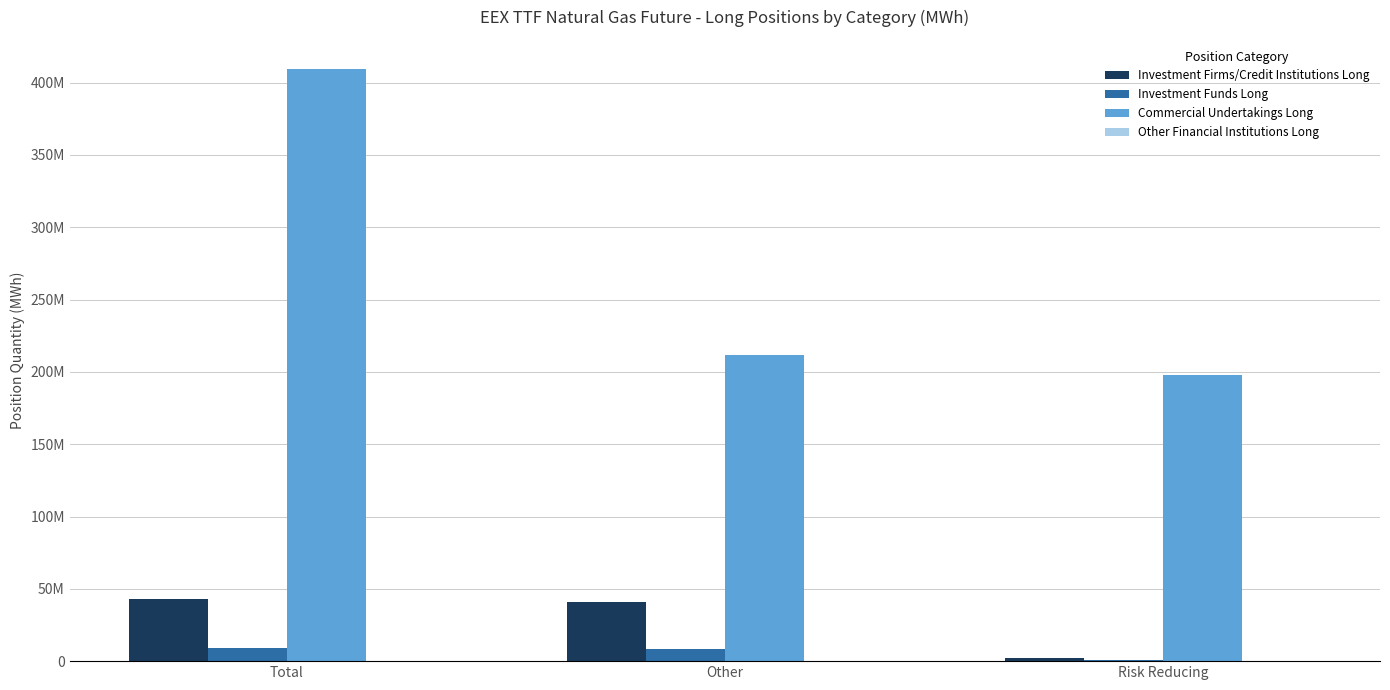

At how many categories does at least one series exceed 163234071?

3